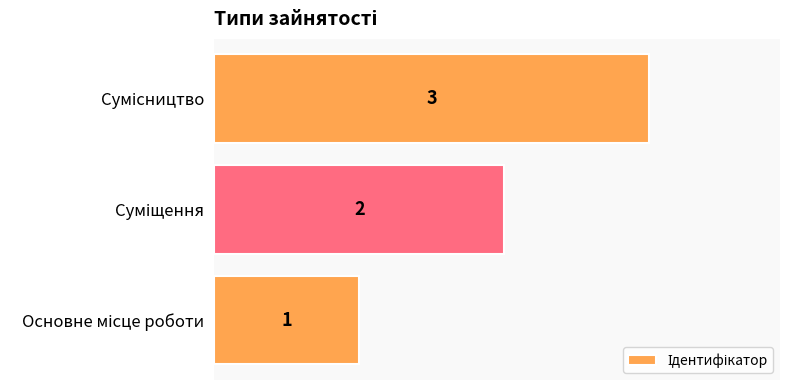

Count the values in the range 1 to 3.

3